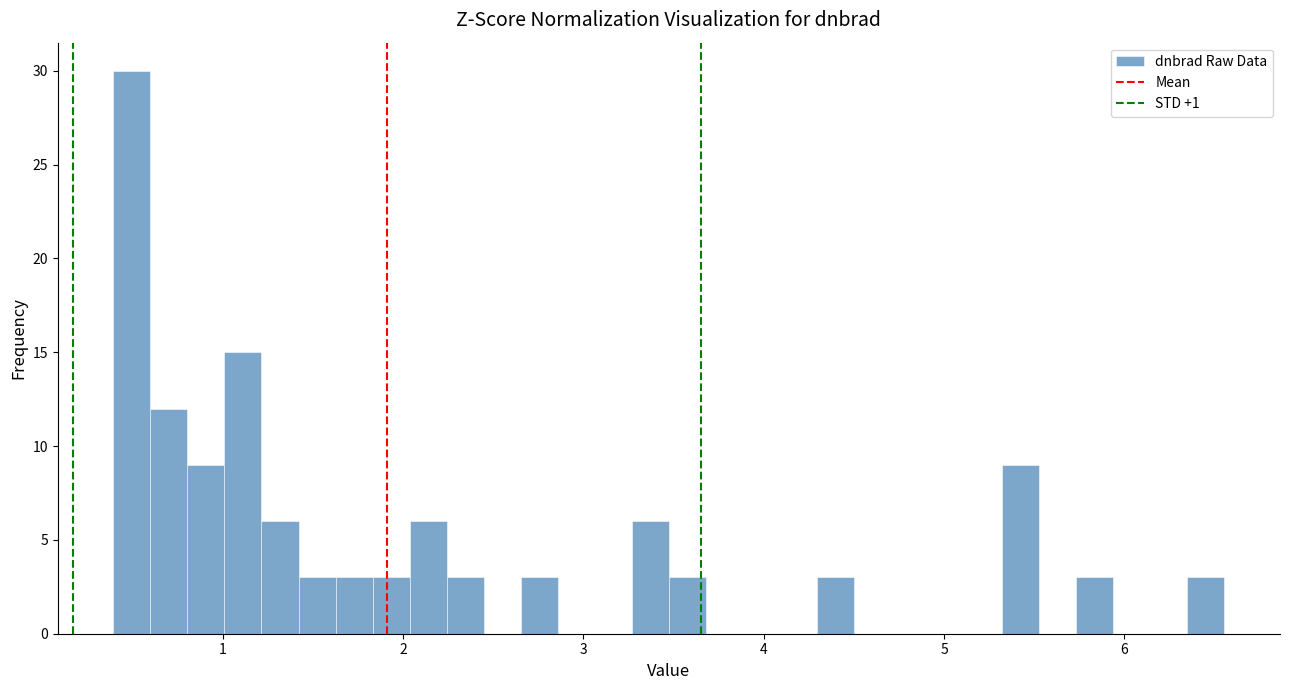

Read against the x-axis, roughly where is the centre of the tallest bar?

0.5